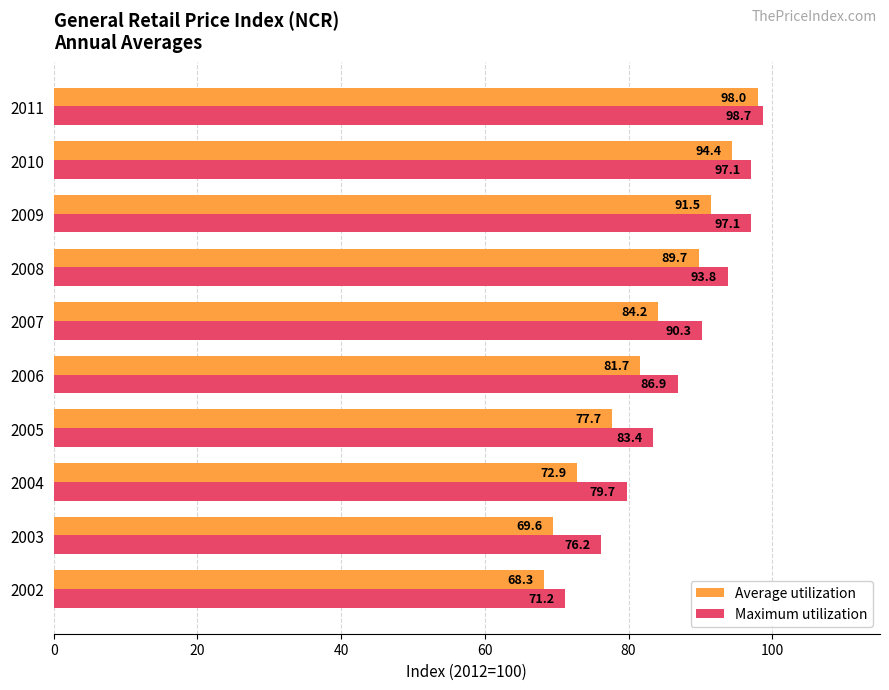

Which series has the largest total across all categories?

Maximum utilization